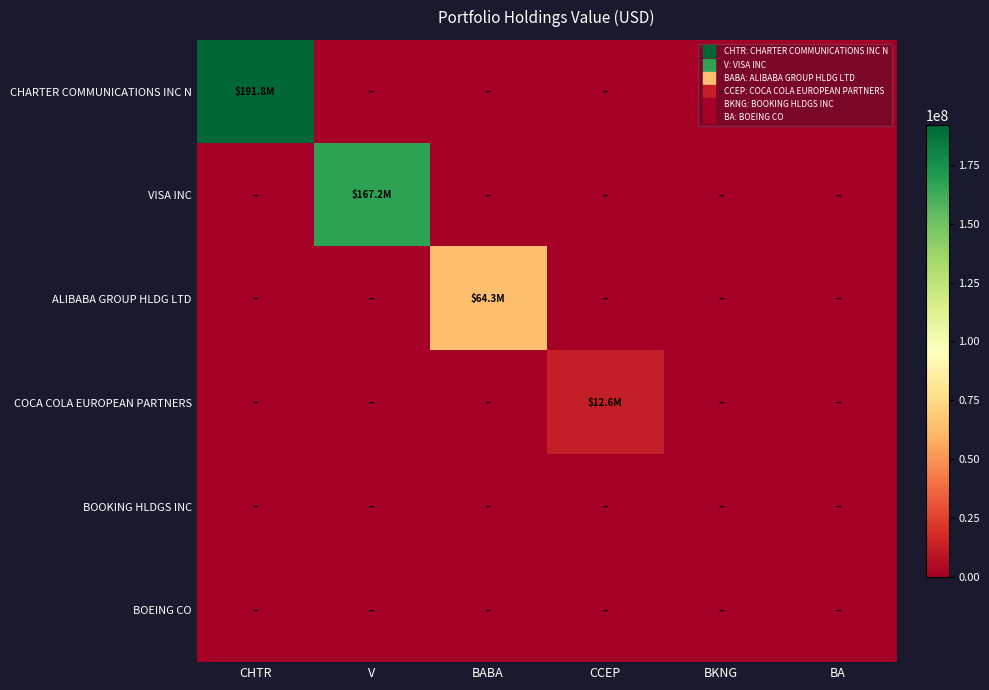

Reading left to right, extract all data points from this chart.

CHARTER COMMUNICATIONS INC N: CHTR=191790000	V=0	BABA=0	CCEP=0	BKNG=0	BA=0
VISA INC: CHTR=0	V=167233000	BABA=0	CCEP=0	BKNG=0	BA=0
ALIBABA GROUP HLDG LTD: CHTR=0	V=0	BABA=64256000	CCEP=0	BKNG=0	BA=0
COCA COLA EUROPEAN PARTNERS: CHTR=0	V=0	BABA=0	CCEP=12610000	BKNG=0	BA=0
BOOKING HLDGS INC: CHTR=0	V=0	BABA=0	CCEP=0	BKNG=0	BA=0
BOEING CO: CHTR=0	V=0	BABA=0	CCEP=0	BKNG=0	BA=0